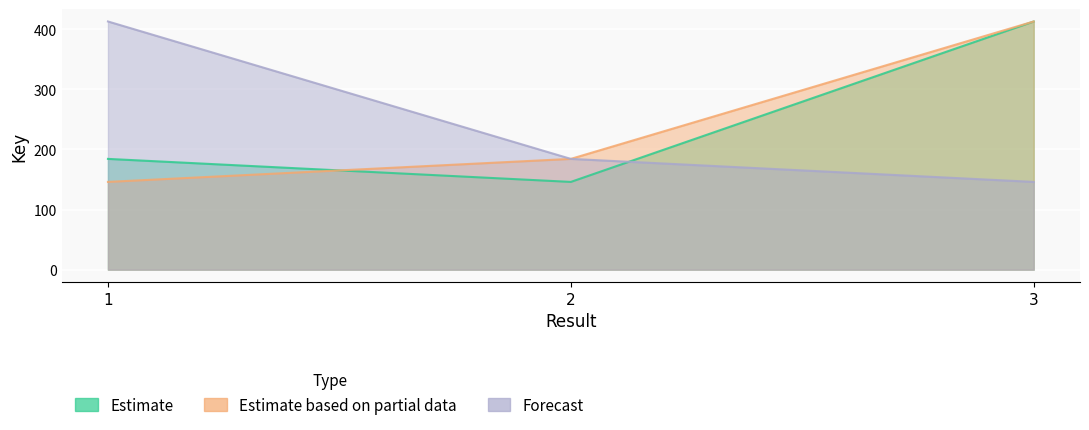

What is the value of the Estimate based on partial data point at the 2nd from the left?

184.2